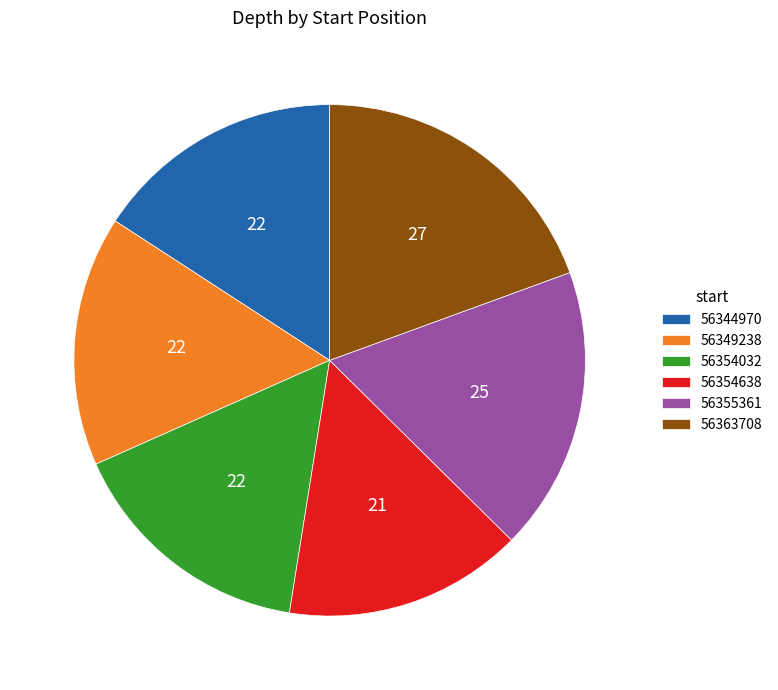

What is the smallest slice in the pie chart?

56354638